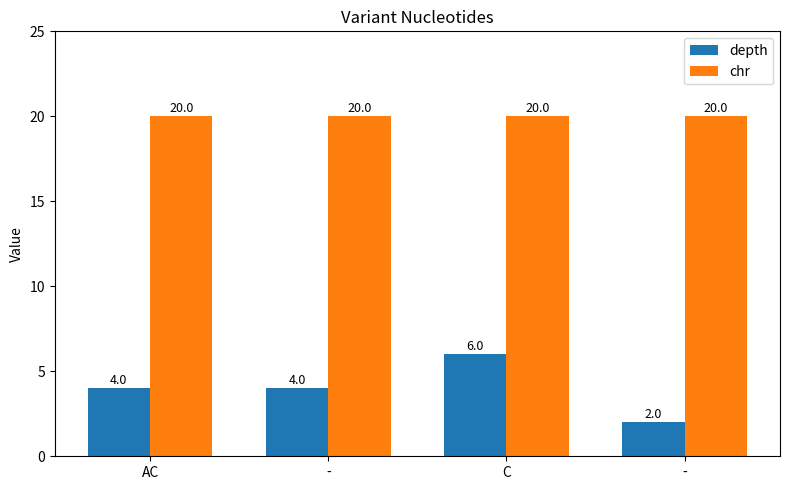

What is the greatest value displayed?

20